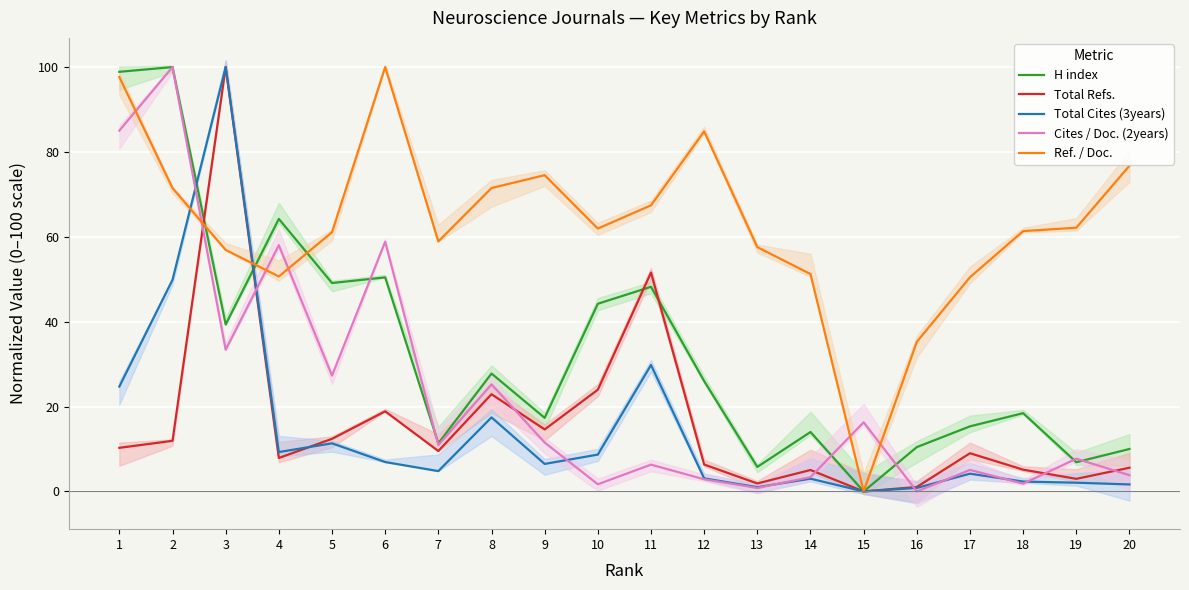

List the series in order of their peak value, lowest first.

H index, Total Refs., Total Cites (3years), Cites / Doc. (2years), Ref. / Doc.